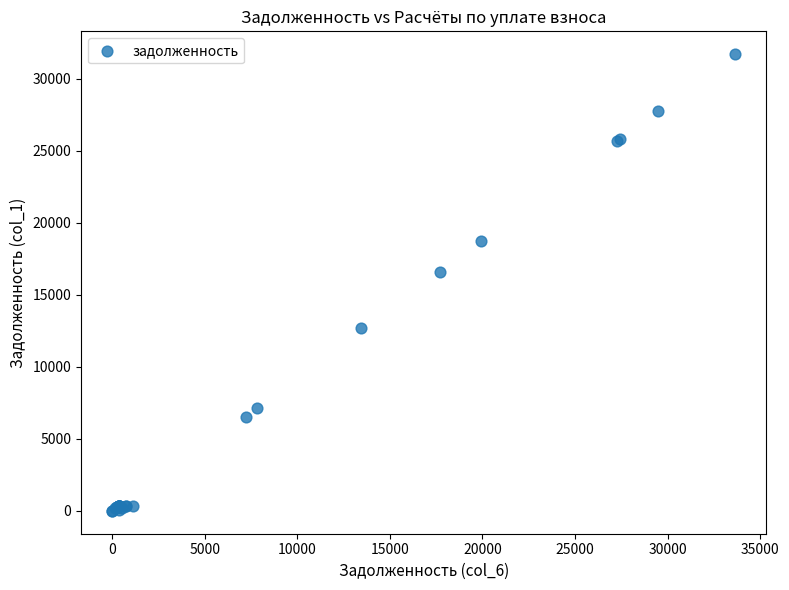

What Y value in the scatter plot is closest to 15852?

16601.7